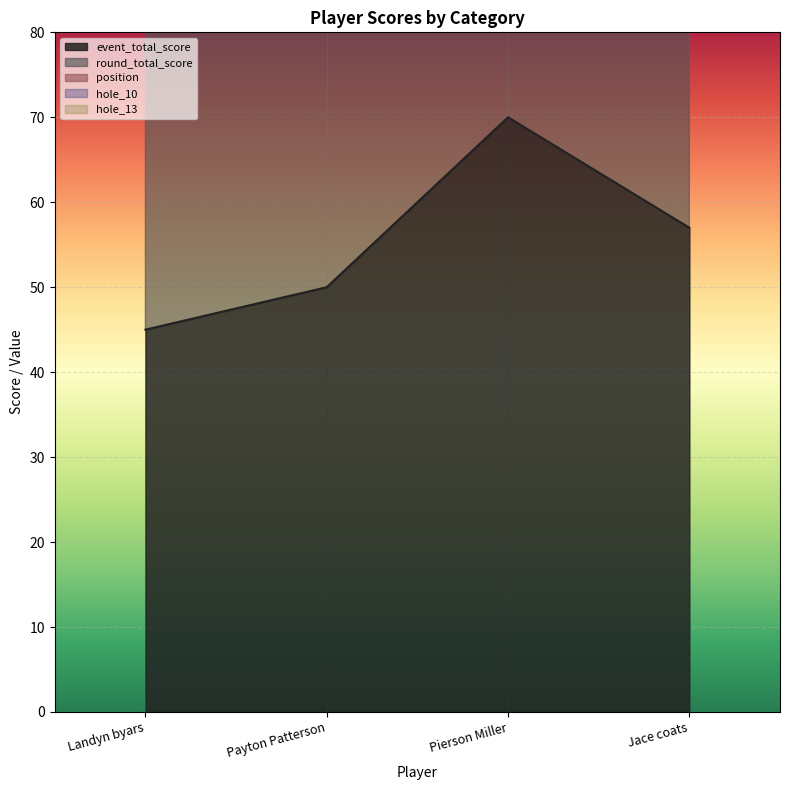

List the labels in order of event_total_score value, largest first.

Pierson Miller, Jace coats, Payton Patterson, Landyn byars